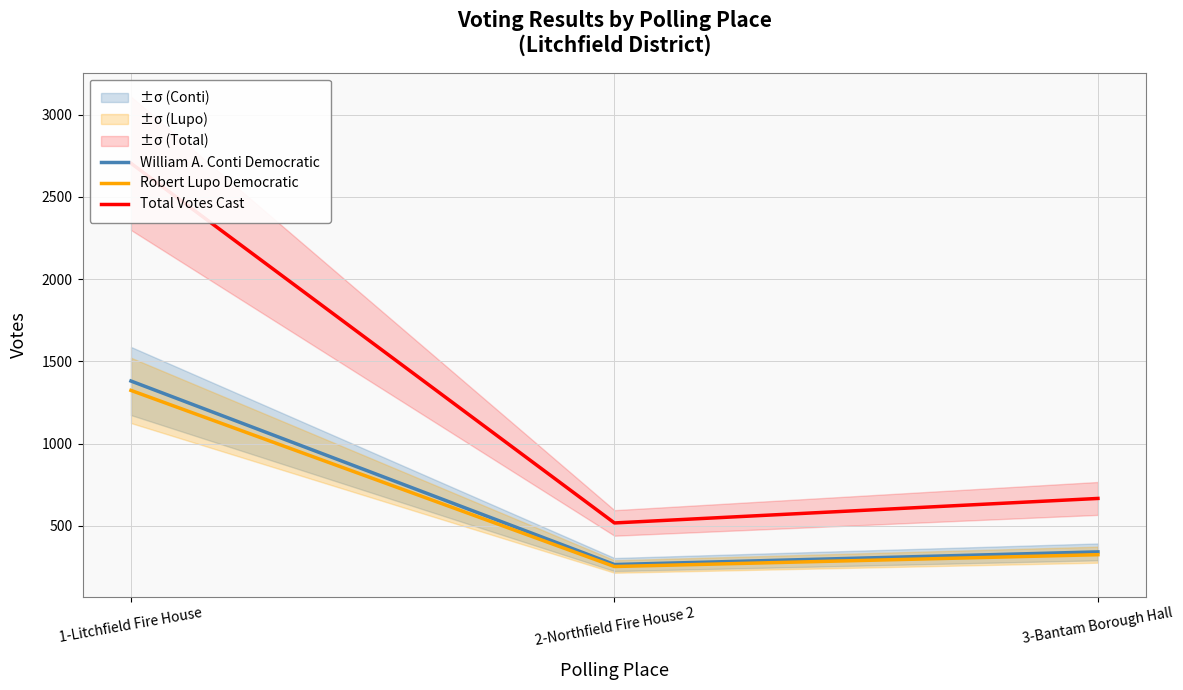

Reading left to right, extract all data points from this chart.

William A. Conti Democratic: 1-Litchfield Fire House=1381	2-Northfield Fire House 2=265	3-Bantam Borough Hall=342
Robert Lupo Democratic: 1-Litchfield Fire House=1324	2-Northfield Fire House 2=253	3-Bantam Borough Hall=325
Total Votes Cast: 1-Litchfield Fire House=2705	2-Northfield Fire House 2=518	3-Bantam Borough Hall=667